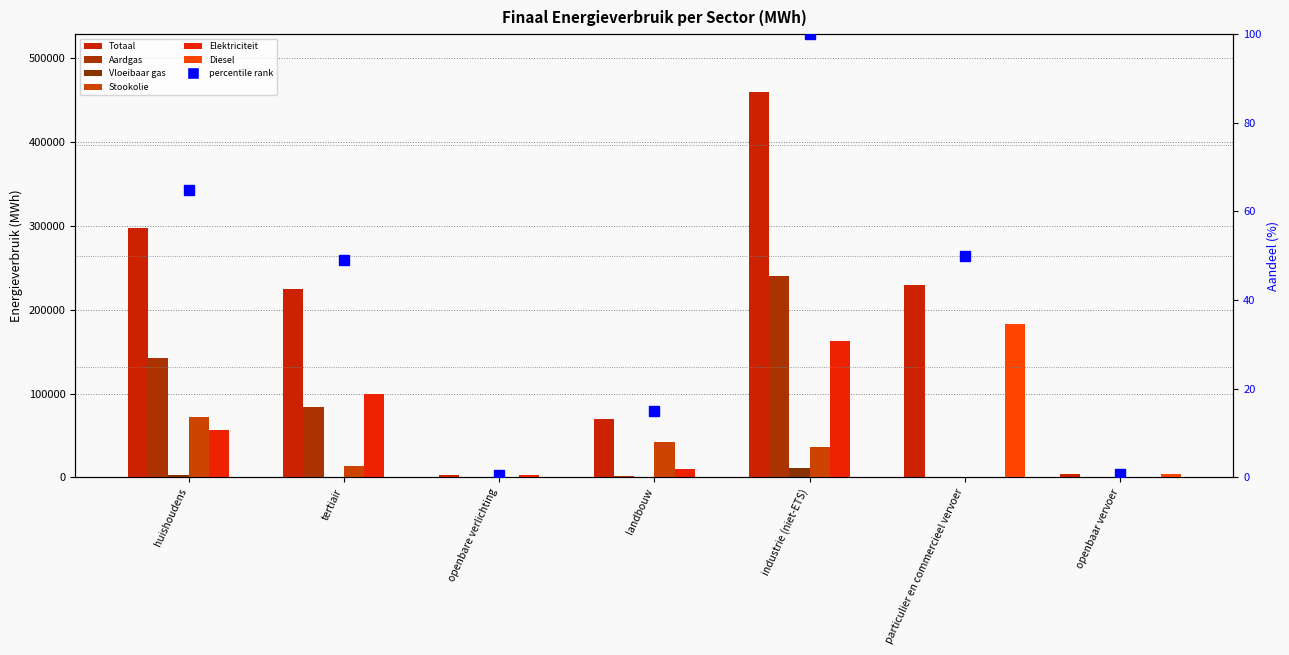

At openbaar vervoer, list the series in order from largest to smallest.

Totaal, Diesel, Elektriciteit, Aardgas, Vloeibaar gas, Stookolie